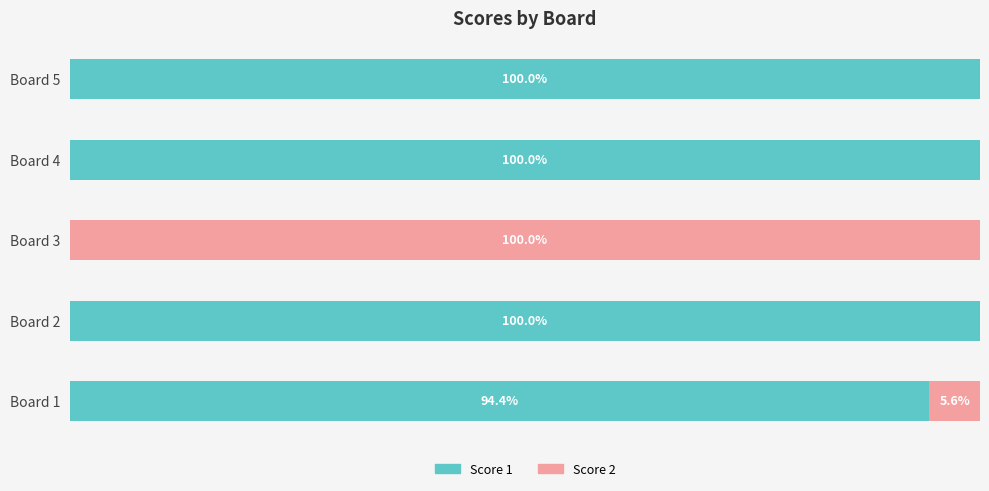

At which label is Score 1 closest to 50?

Board 1